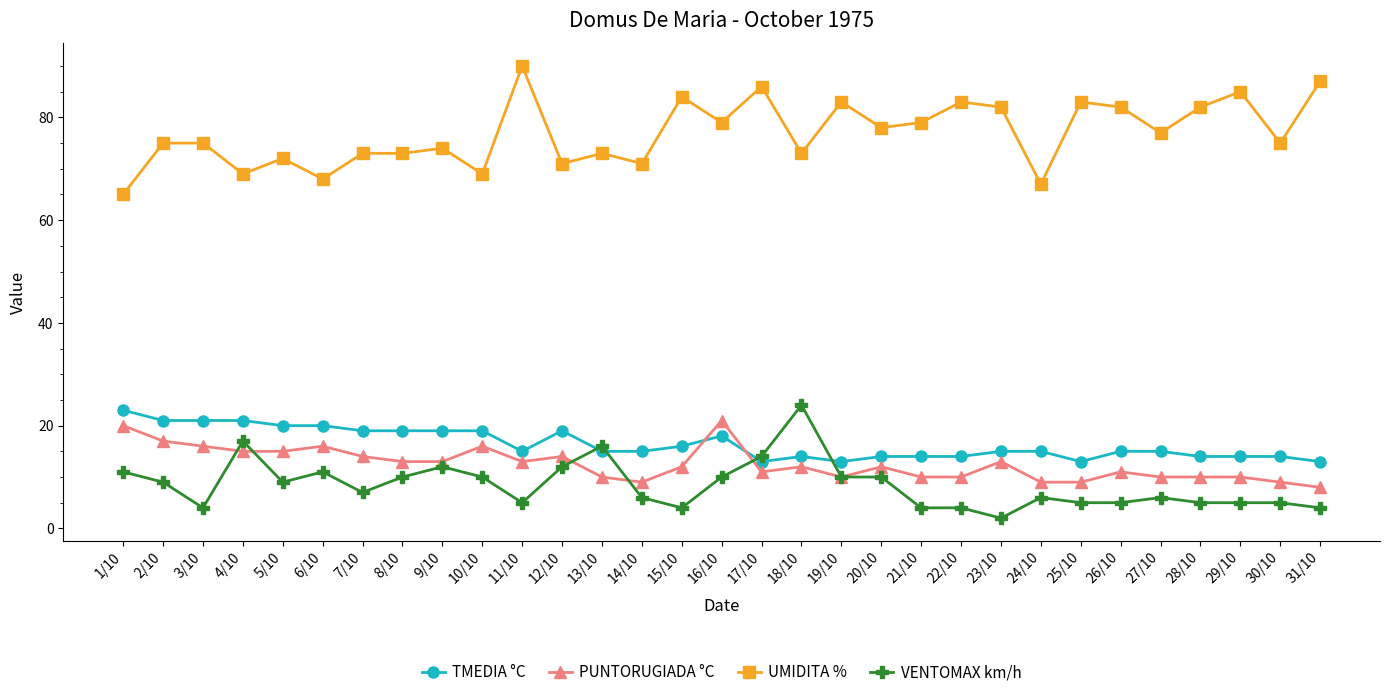

Reading right to left, list all the values displayed in this chart.

TMEDIA °C: 13	14	14	14	15	15	13	15	15	14	14	14	13	14	13	18	16	15	15	19	15	19	19	19	19	20	20	21	21	21	23
PUNTORUGIADA °C: 8	9	10	10	10	11	9	9	13	10	10	12	10	12	11	21	12	9	10	14	13	16	13	13	14	16	15	15	16	17	20
UMIDITA %: 87	75	85	82	77	82	83	67	82	83	79	78	83	73	86	79	84	71	73	71	90	69	74	73	73	68	72	69	75	75	65
VENTOMAX km/h: 4	5	5	5	6	5	5	6	2	4	4	10	10	24	14	10	4	6	16	12	5	10	12	10	7	11	9	17	4	9	11